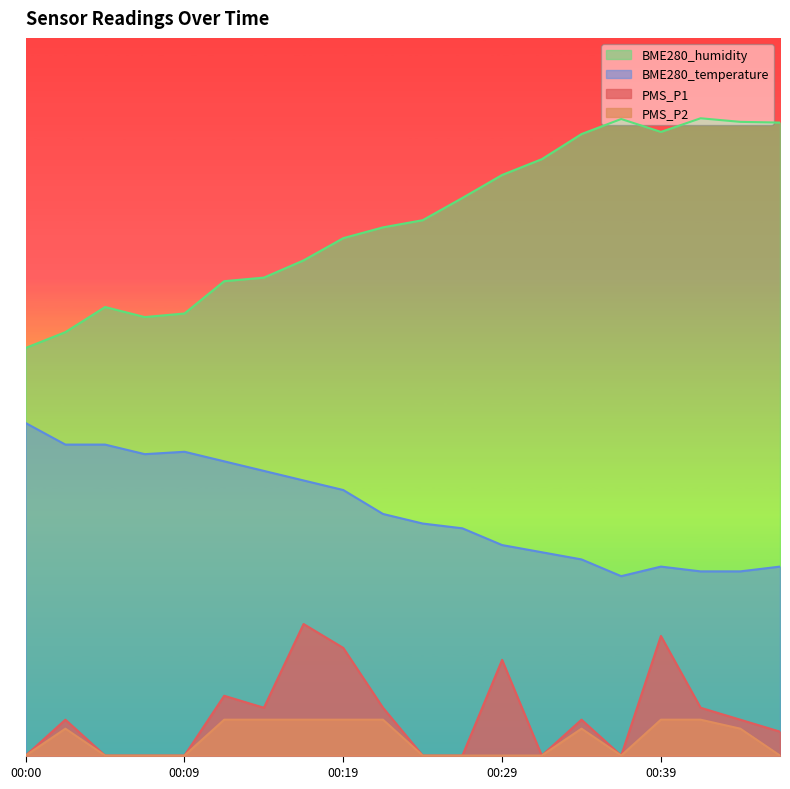

What is the value of the PMS_P1 point at the 9th from the left?

11.2